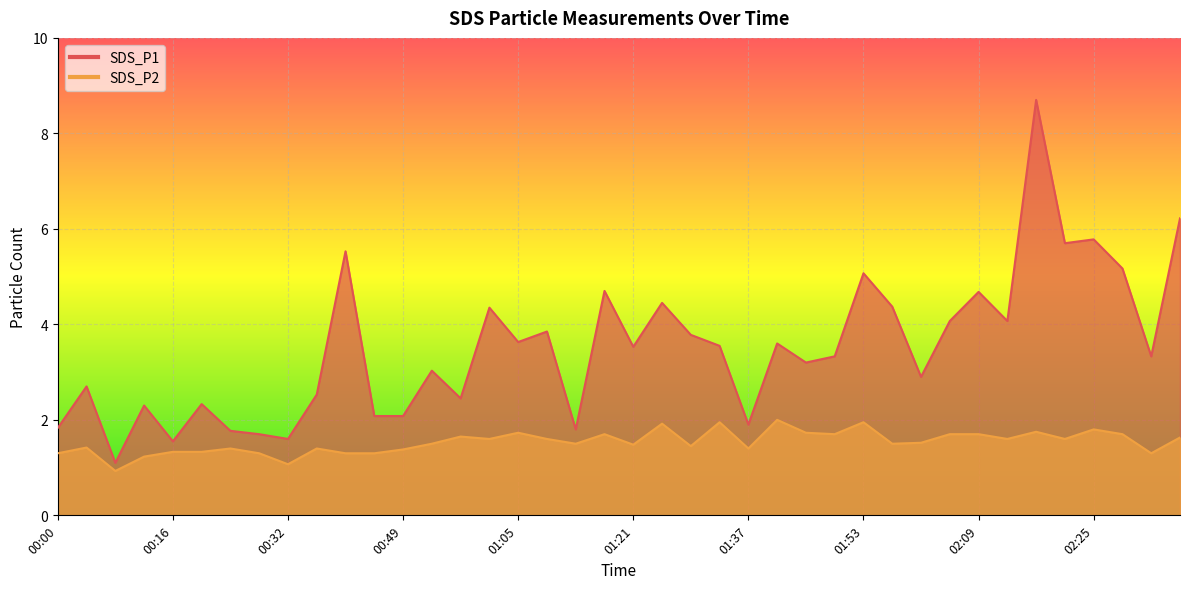

Is the value of SDS_P1 at 01:09 greater than the value of SDS_P2 at 00:57?

Yes